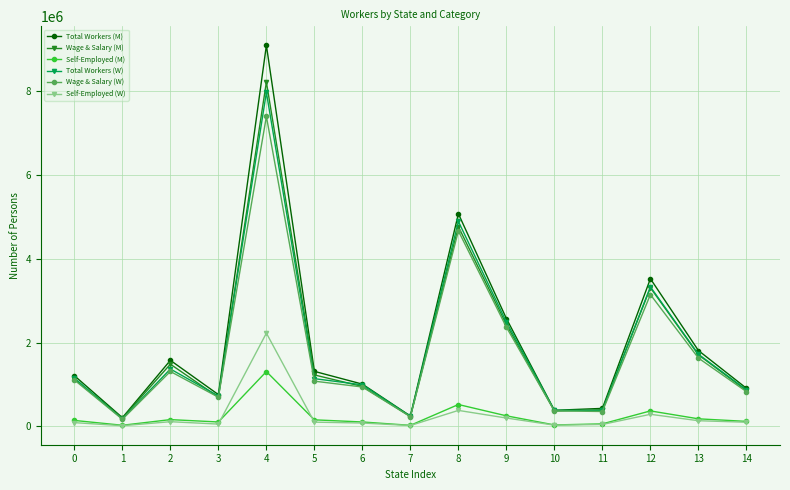

What is the difference between the second highest and minimum values in the Total Workers (W) series?

4709783